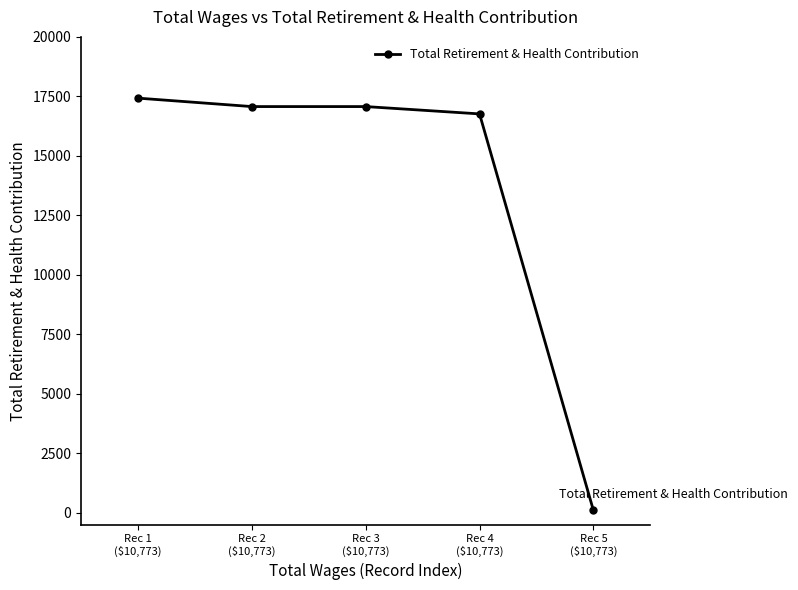

Which category has the highest value across all series?

Rec 1
($10,773)